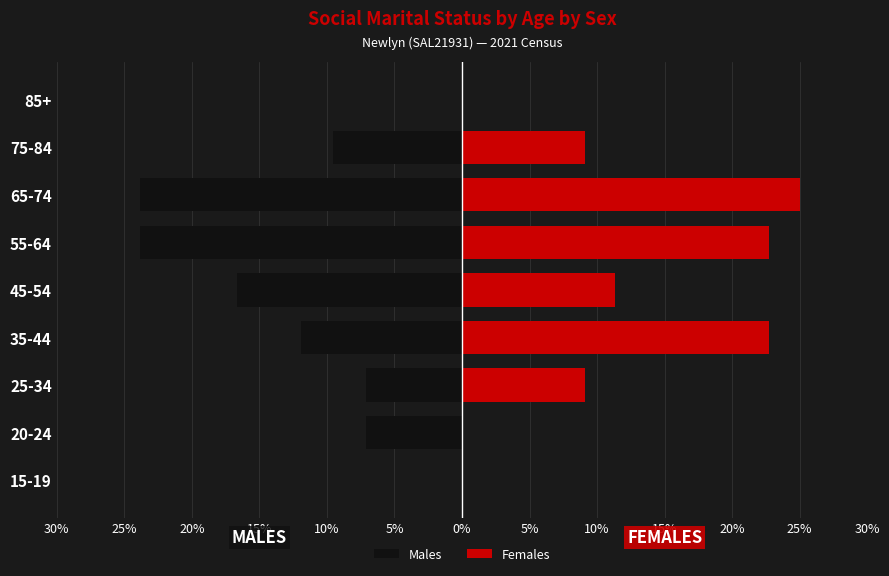

Reading left to right, what are all the values shown in this chart?

Males: 0.0	-7.1	-7.1	-11.9	-16.7	-23.8	-23.8	-9.5	0.0
Females: 0.0	0.0	9.1	22.7	11.4	22.7	25.0	9.1	0.0